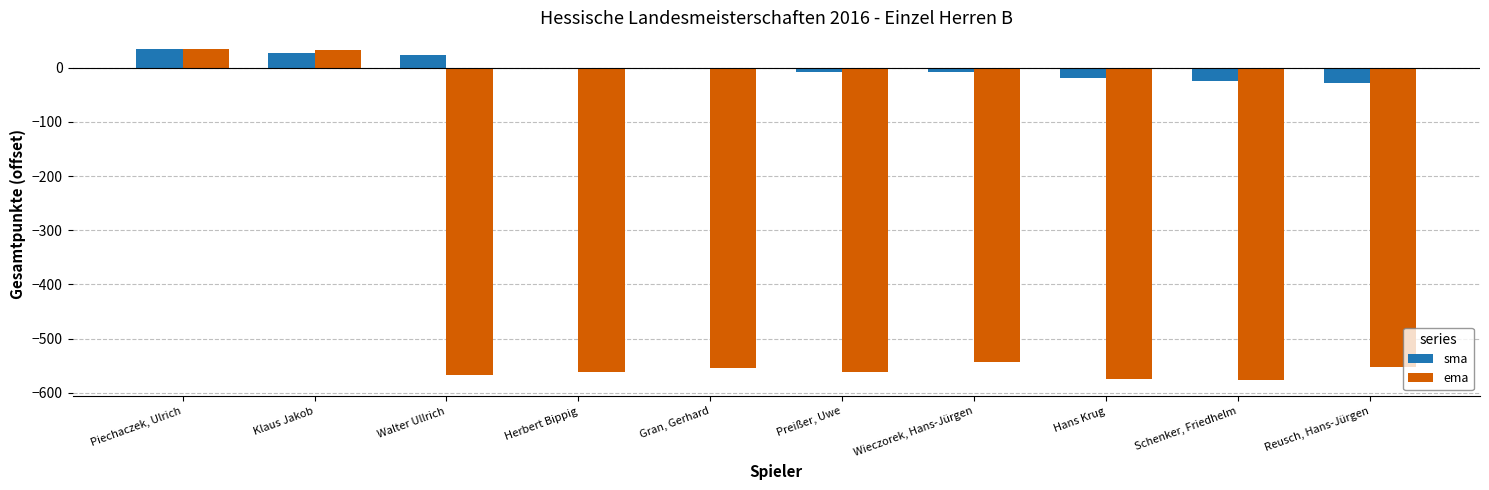

At which label does sma reach its peak?

Piechaczek, Ulrich